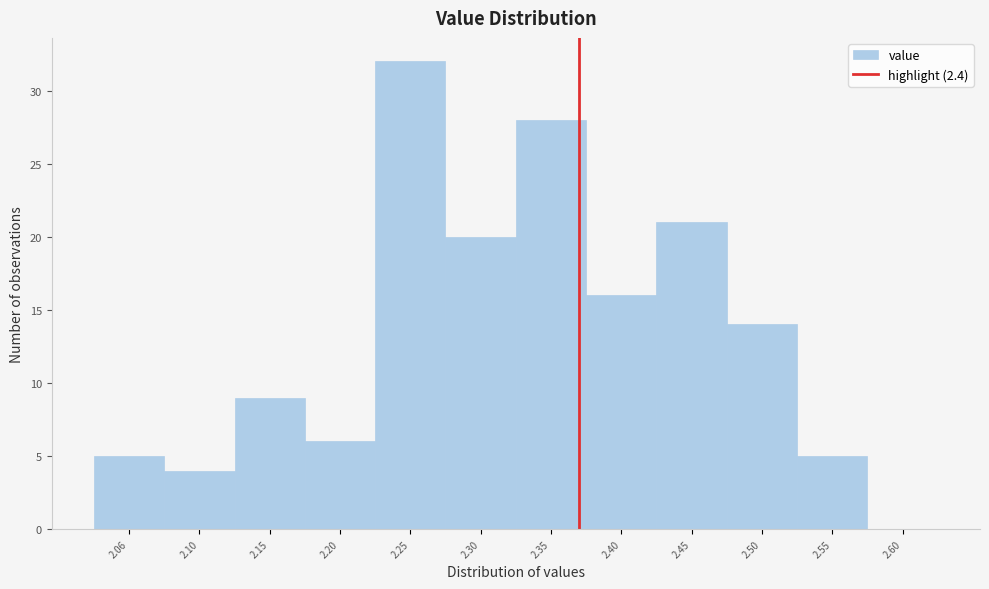

Reading left to right, what are all the values shown in this chart?

2.06=5	2.10=4	2.15=9	2.20=6	2.25=32	2.30=20	2.35=28	2.40=16	2.45=21	2.50=14	2.55=5	2.60=0